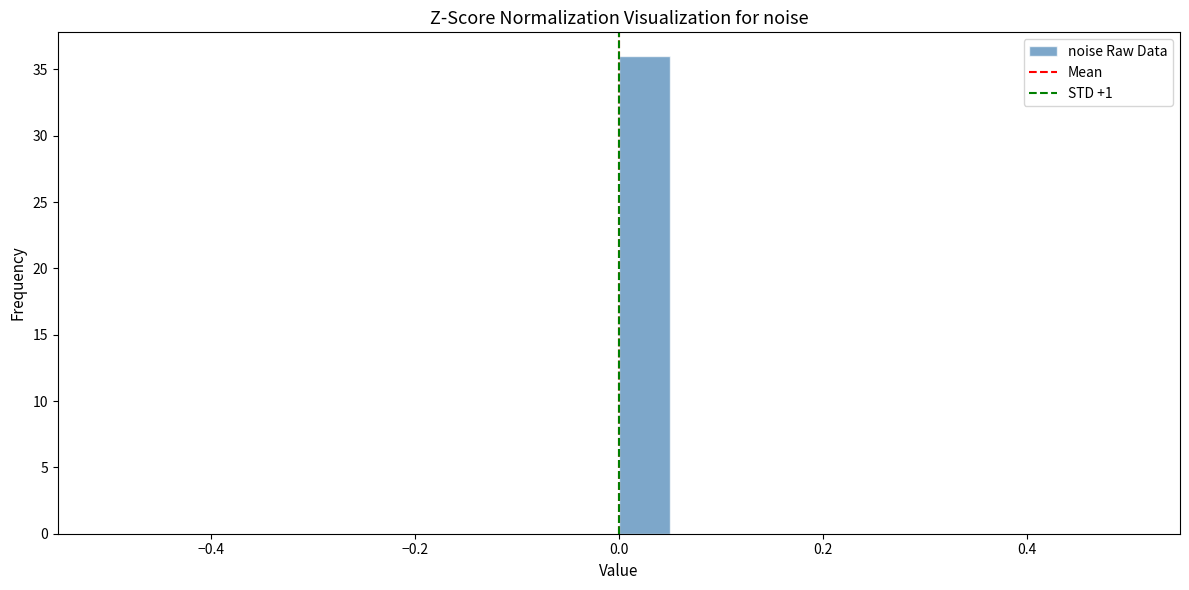

Read against the x-axis, roughly where is the centre of the tallest bar?

0.02